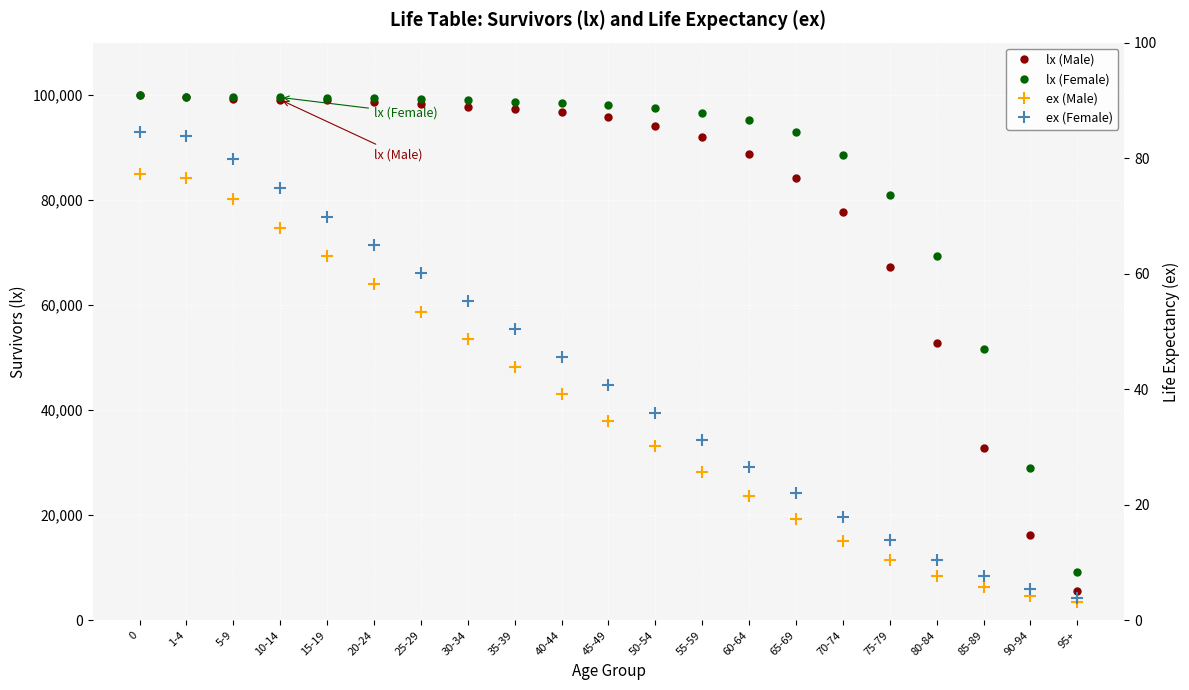

What is the difference between the ex (Male) values at 50-54 and 25-29?

23.3